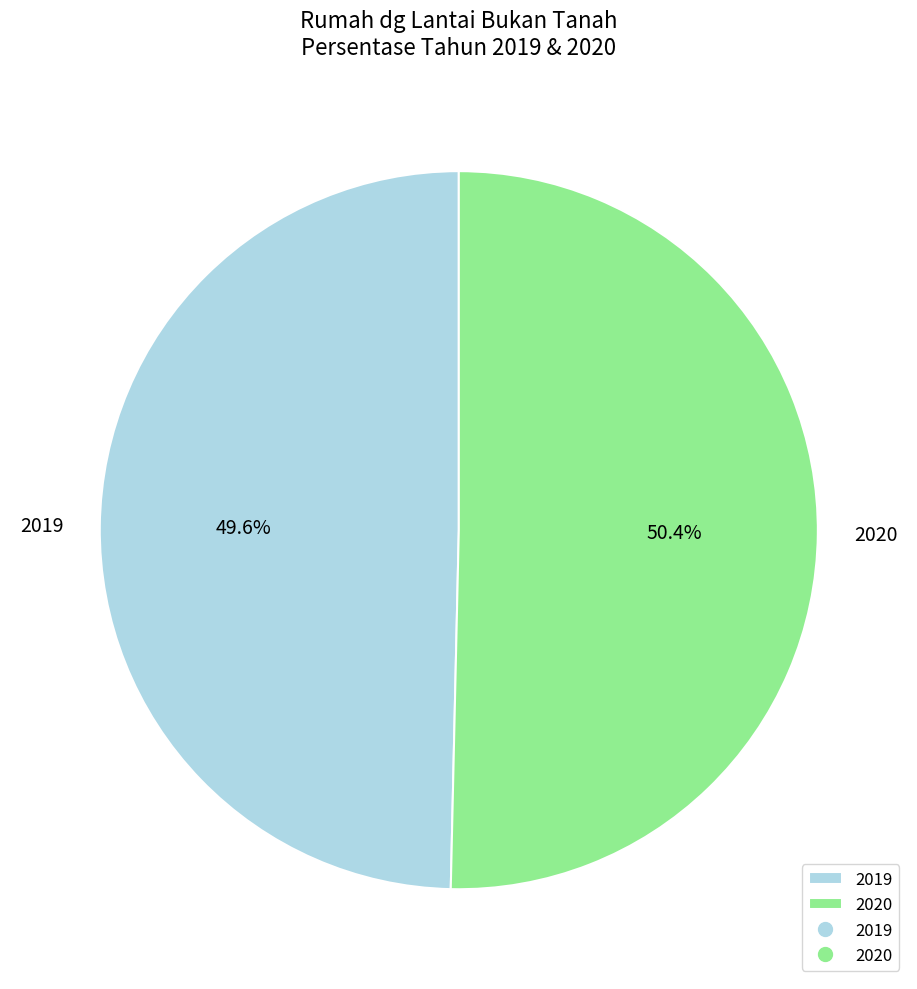

What percentage is the 2020 slice, to the nearest percent?

50%